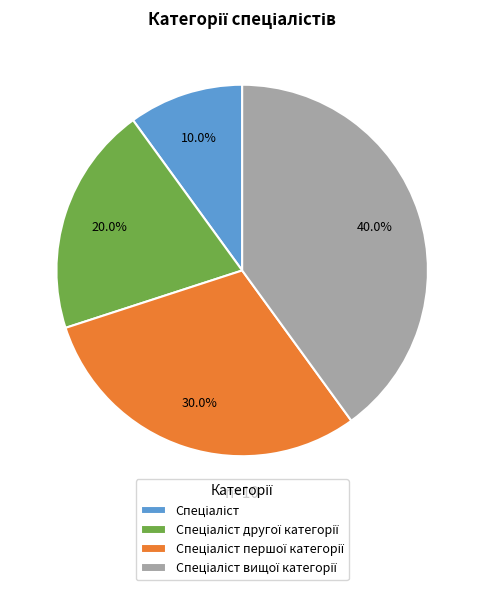

Does any single category account for the majority?

No